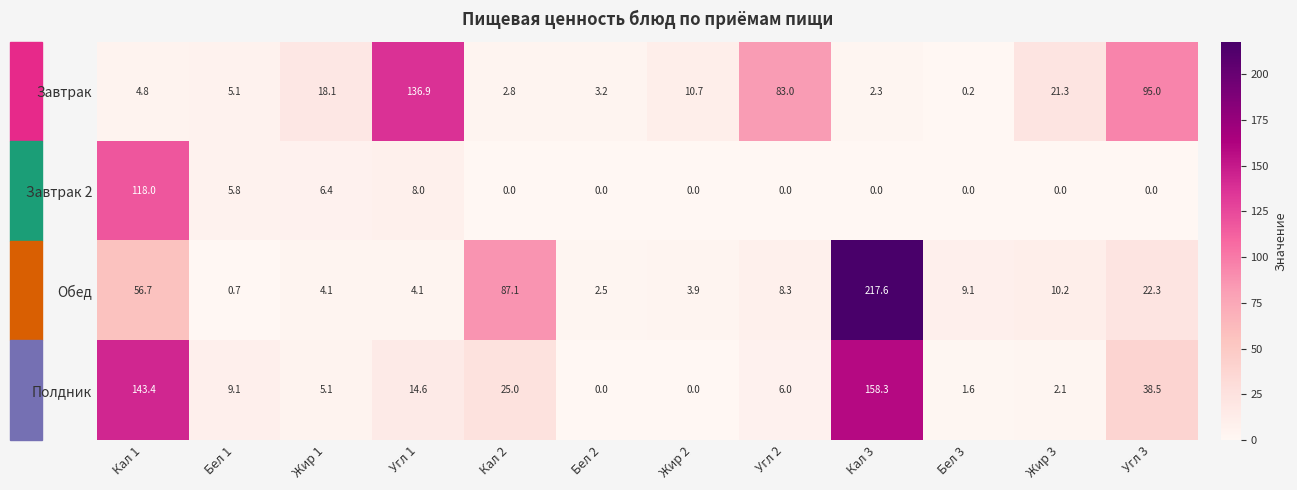

What is the total value across all series at Бел 1?

20.7